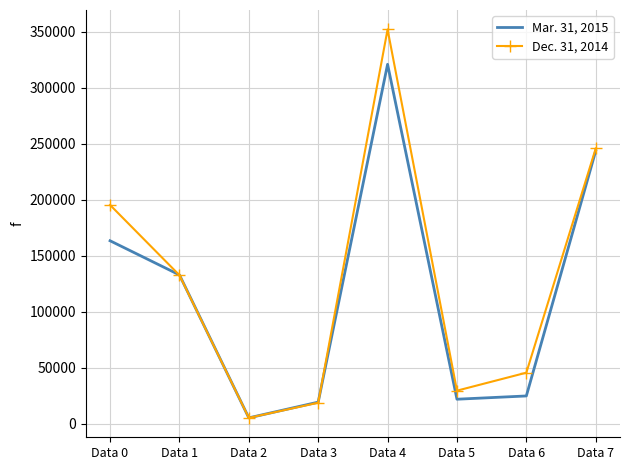

Which category has the lowest value across all series?

Data 2